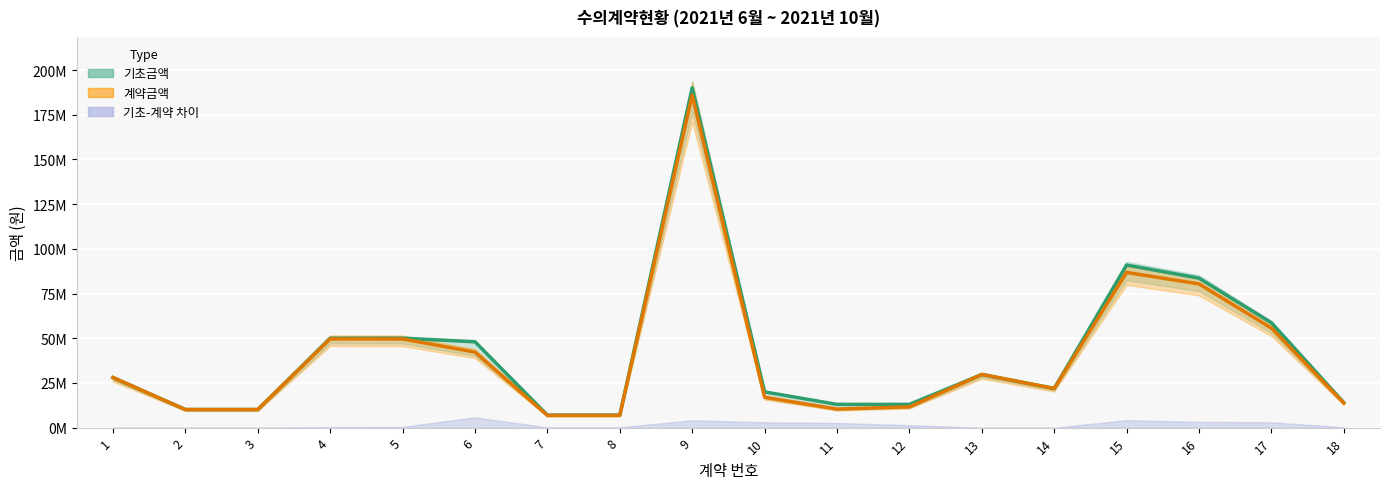

What is the average value of the 기초금액 (선) series?

41389416